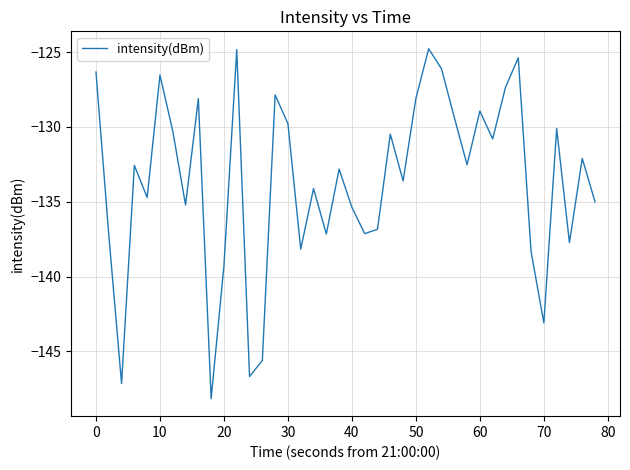

How many series are shown in this chart?

1